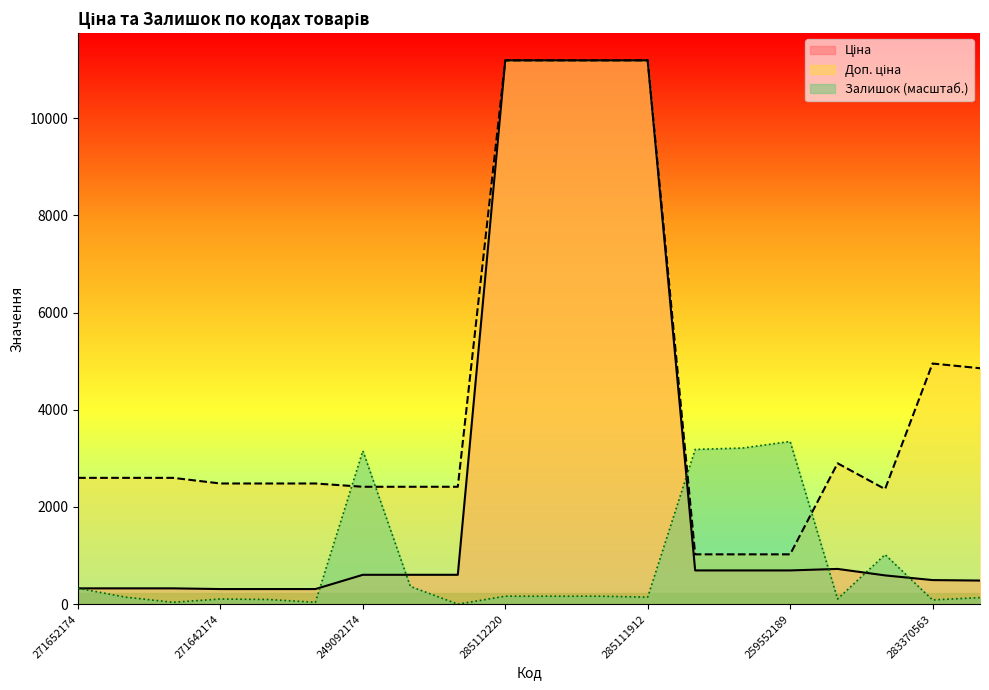

How many lines are shown in the chart?

3